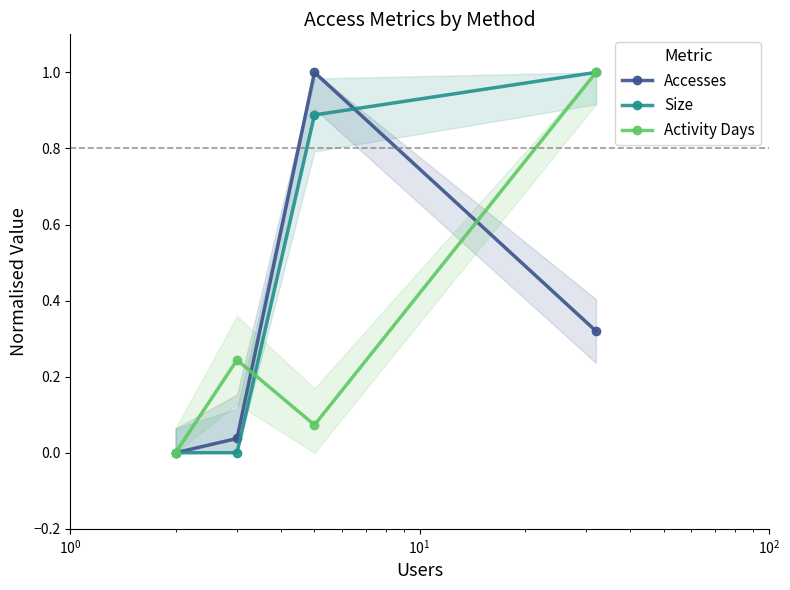

Rank the series by their maximum value, from lowest to highest.

Activity Days, Accesses, Size